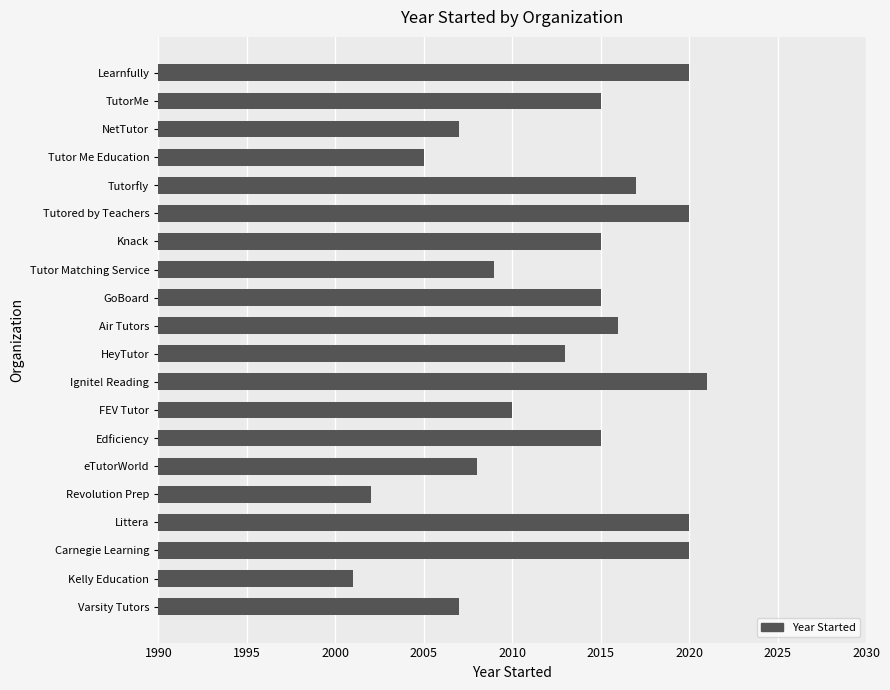

Reading top to bottom, extract all data points from this chart.

2020	2015	2007	2005	2017	2020	2015	2009	2015	2016	2013	2021	2010	2015	2008	2002	2020	2020	2001	2007